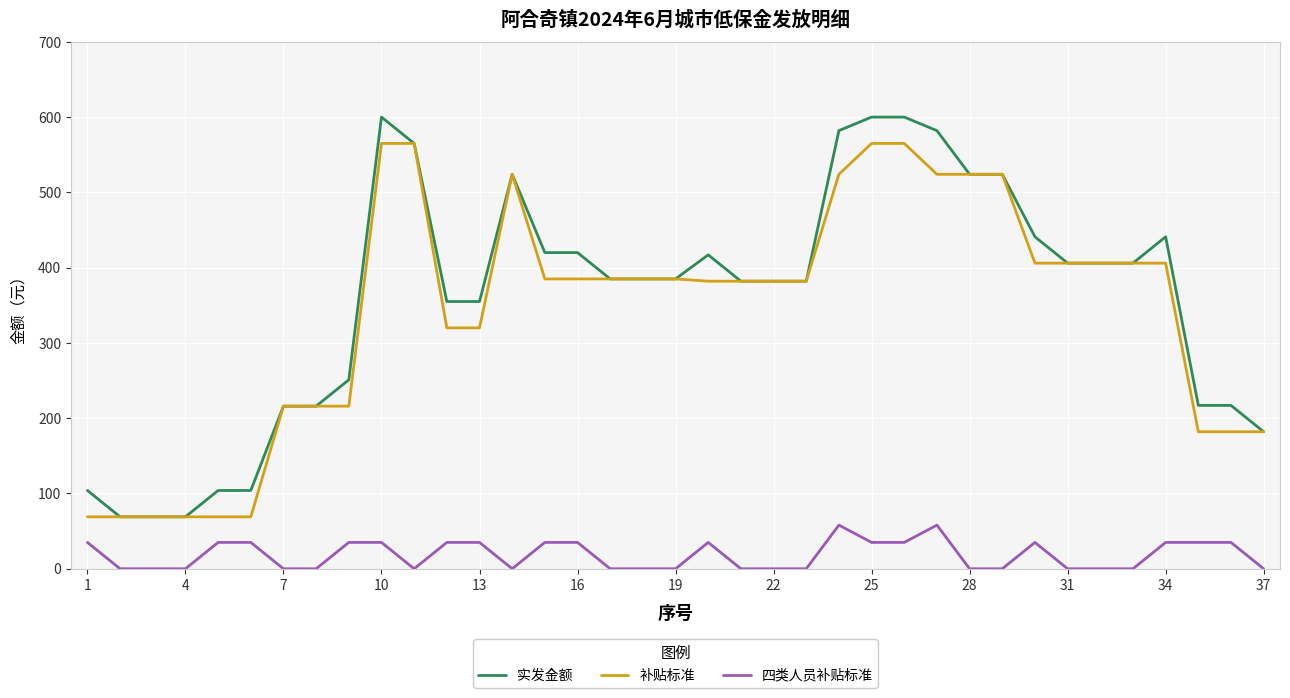

What is the greatest value displayed?

600